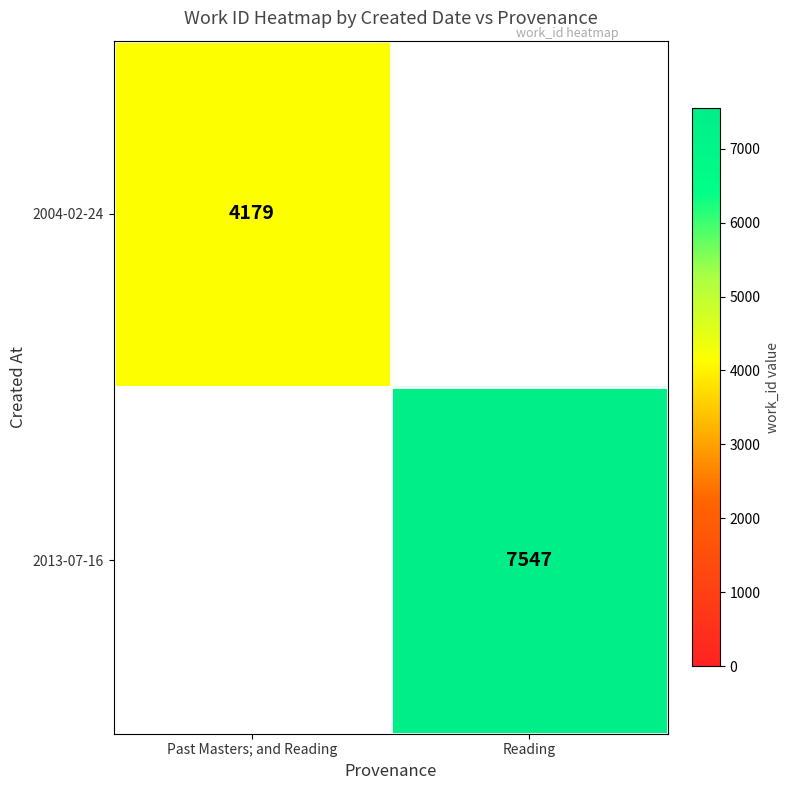

Is it true that 2013-07-16 equals 13022 at Reading?

False